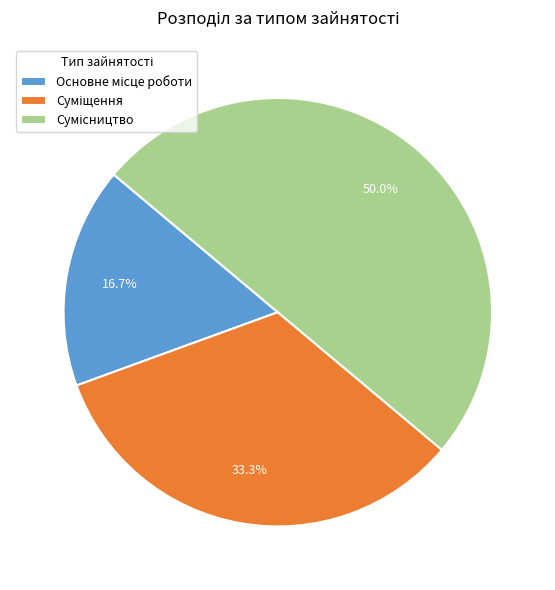

What is the smallest slice in the pie chart?

Основне місце роботи